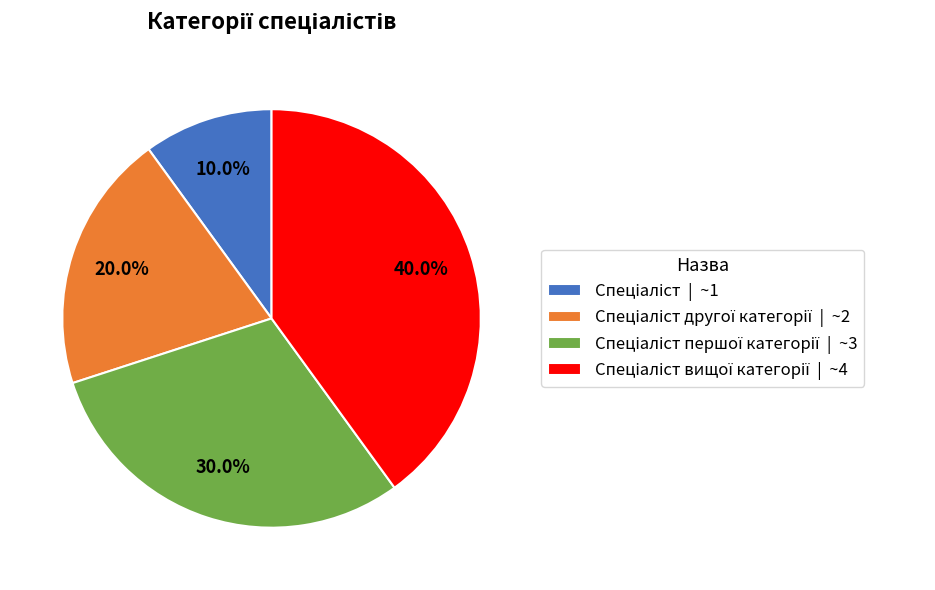

Does any single category account for the majority?

No